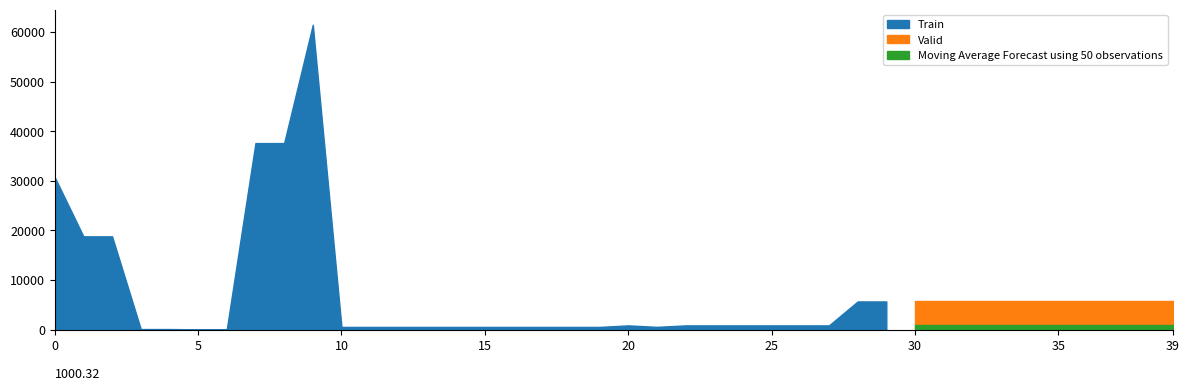

Does the chart have visible grid lines?

No